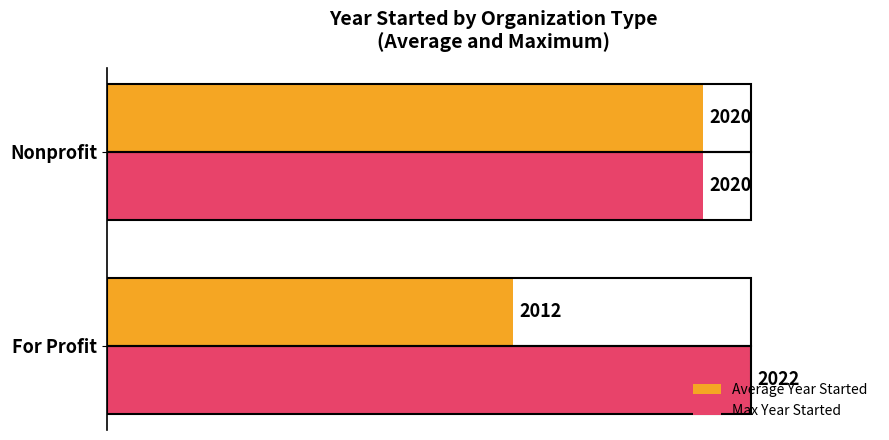

What are all the series names shown in the legend?

Average Year Started, Max Year Started